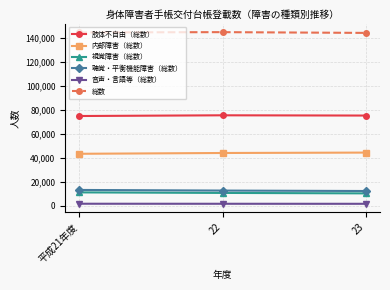

At how many categories does at least one series exceed 80276?

3